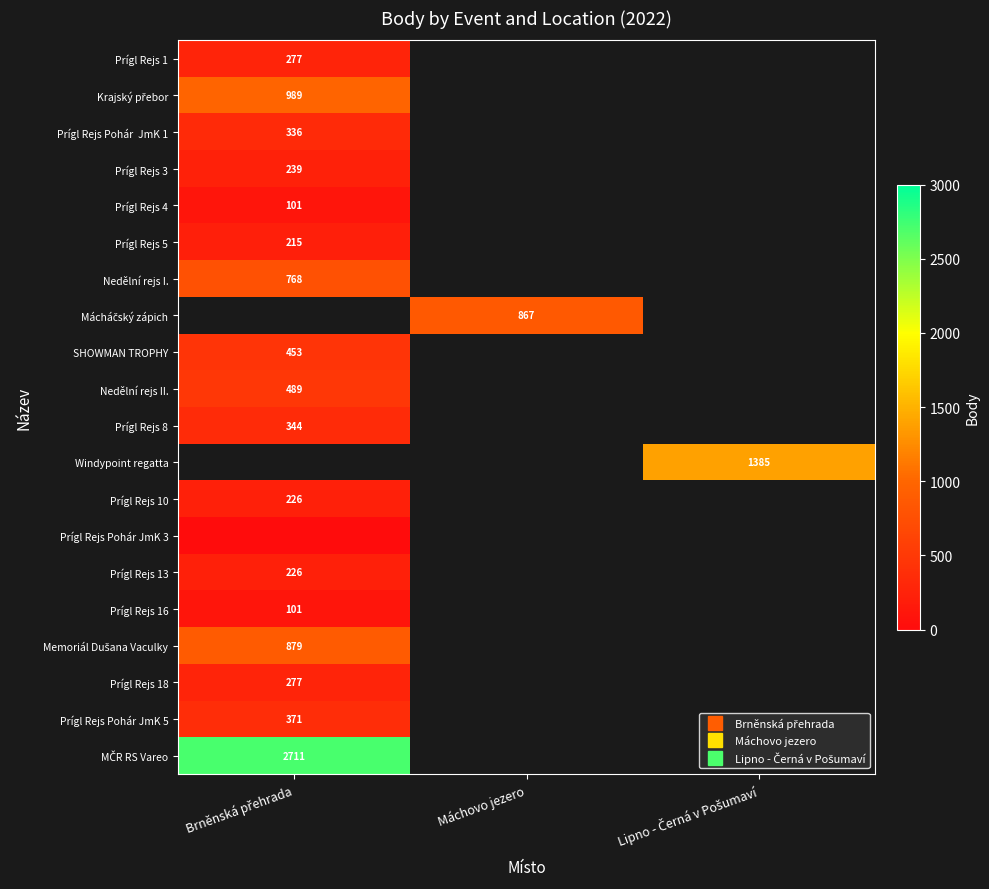

Rank the series by their maximum value, from lowest to highest.

Prígl Rejs Pohár JmK 3, Prígl Rejs 4, Prígl Rejs 16, Prígl Rejs 5, Prígl Rejs 10, Prígl Rejs 13, Prígl Rejs 3, Prígl Rejs 1, Prígl Rejs 18, Prígl Rejs Pohár JmK 1, Prígl Rejs 8, Prígl Rejs Pohár JmK 5, SHOWMAN TROPHY, Nedělní rejs II., Nedělní rejs I., Krajský přebor, Mácháčský zápich, Windypoint regatta, Memoriál Dušana Vaculky, MČR RS Vareo